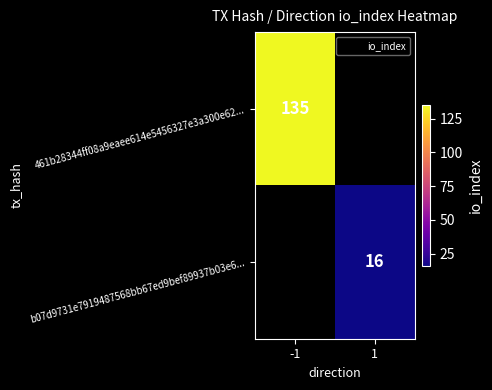

The value of b07d9731e7919487568bb67ed9bef89937b03e6... at 1 is 16. True or false?

True